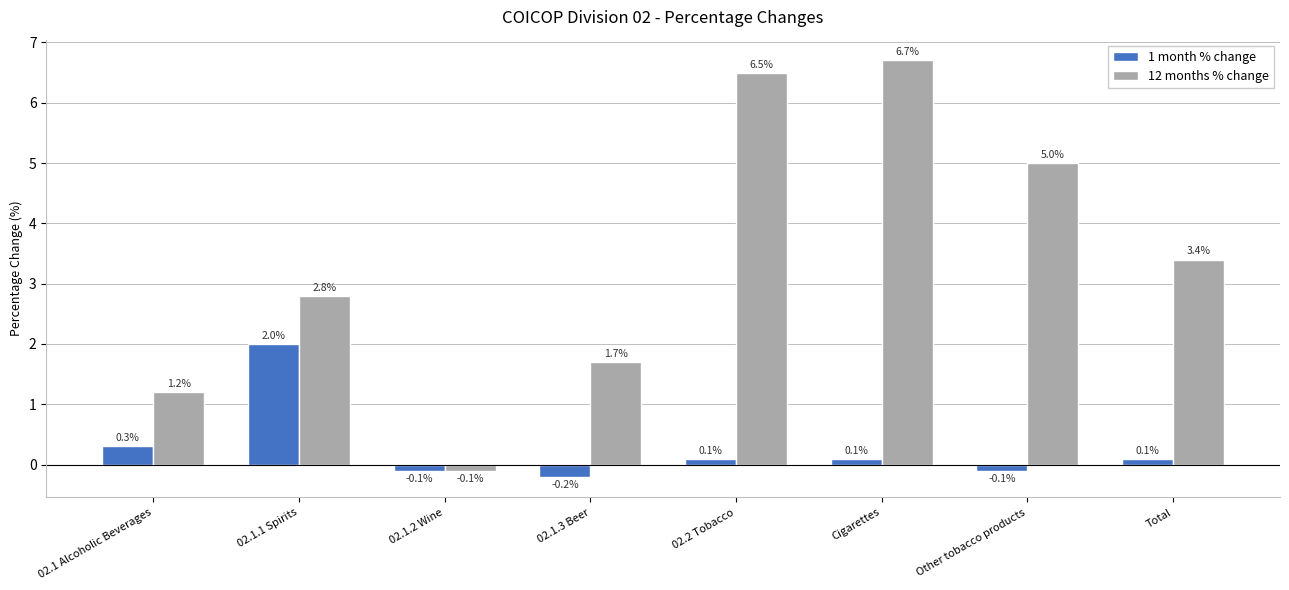

What position from the right is 02.1.1 Spirits?

7